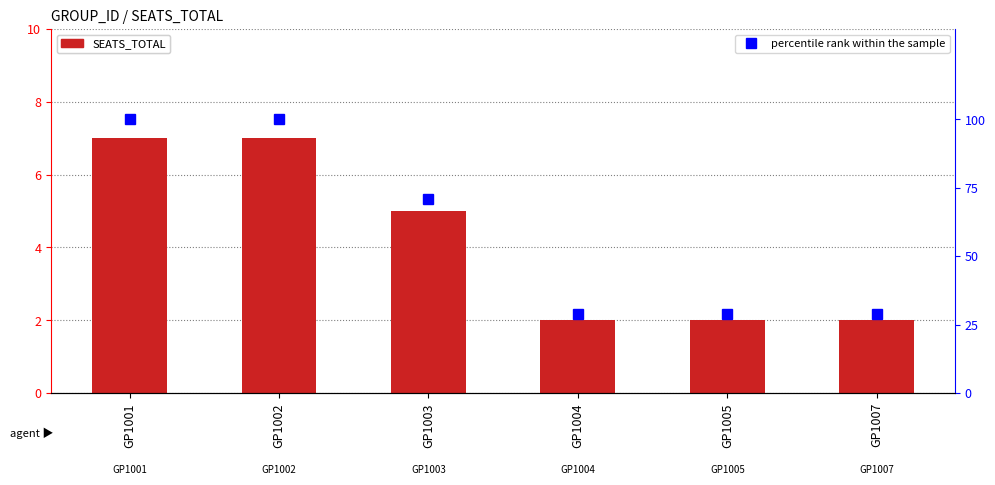

Read the SEATS_TOTAL value at GP1004.

2